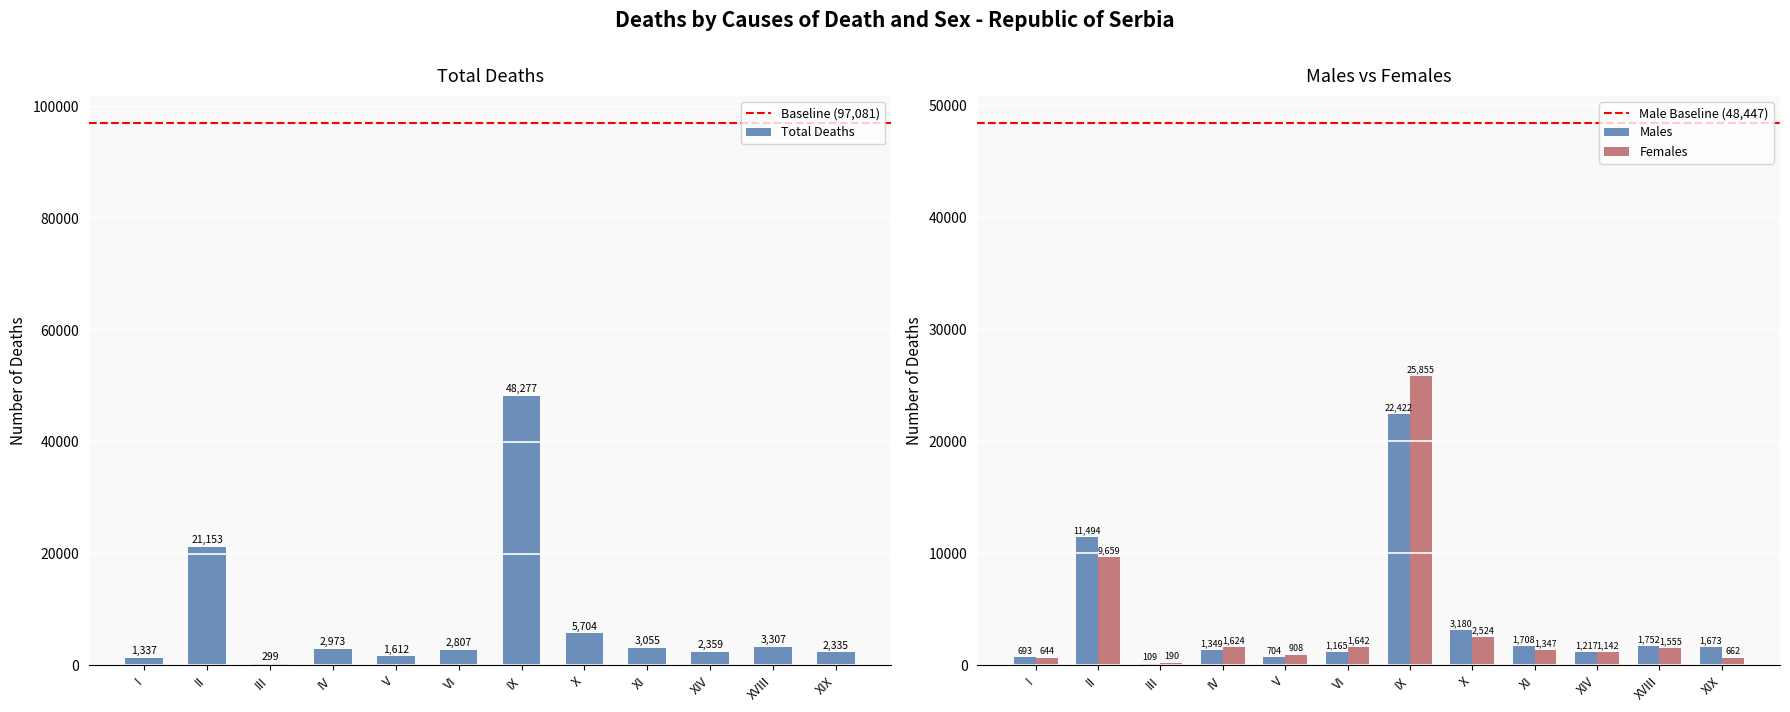

What is the sum of the Females values at X and XIV?

3666